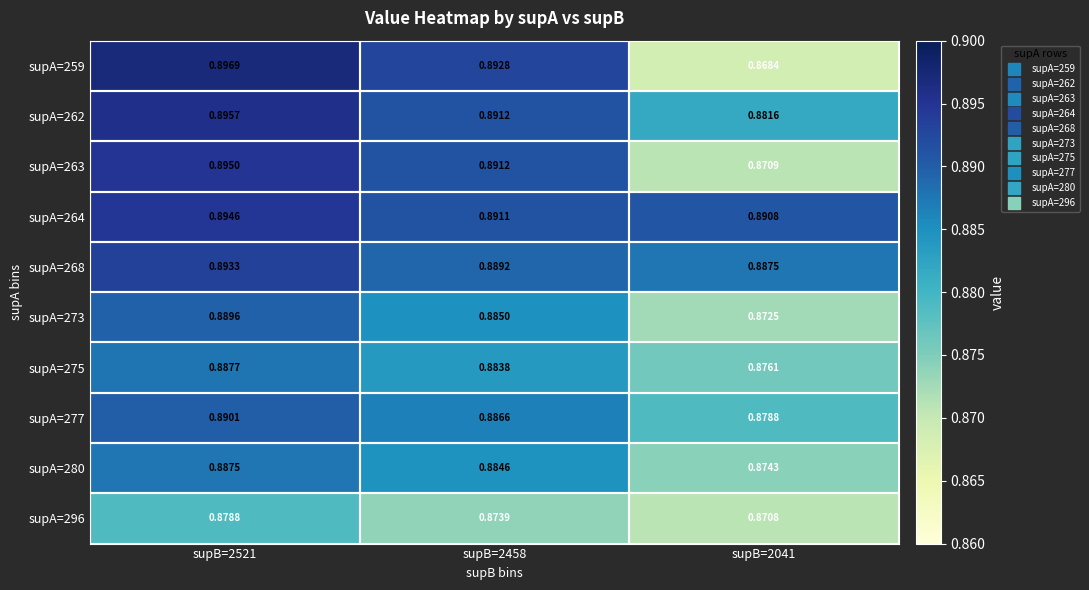

Is the value of supA=273 at supB=2458 greater than the value of supA=262 at supB=2521?

No